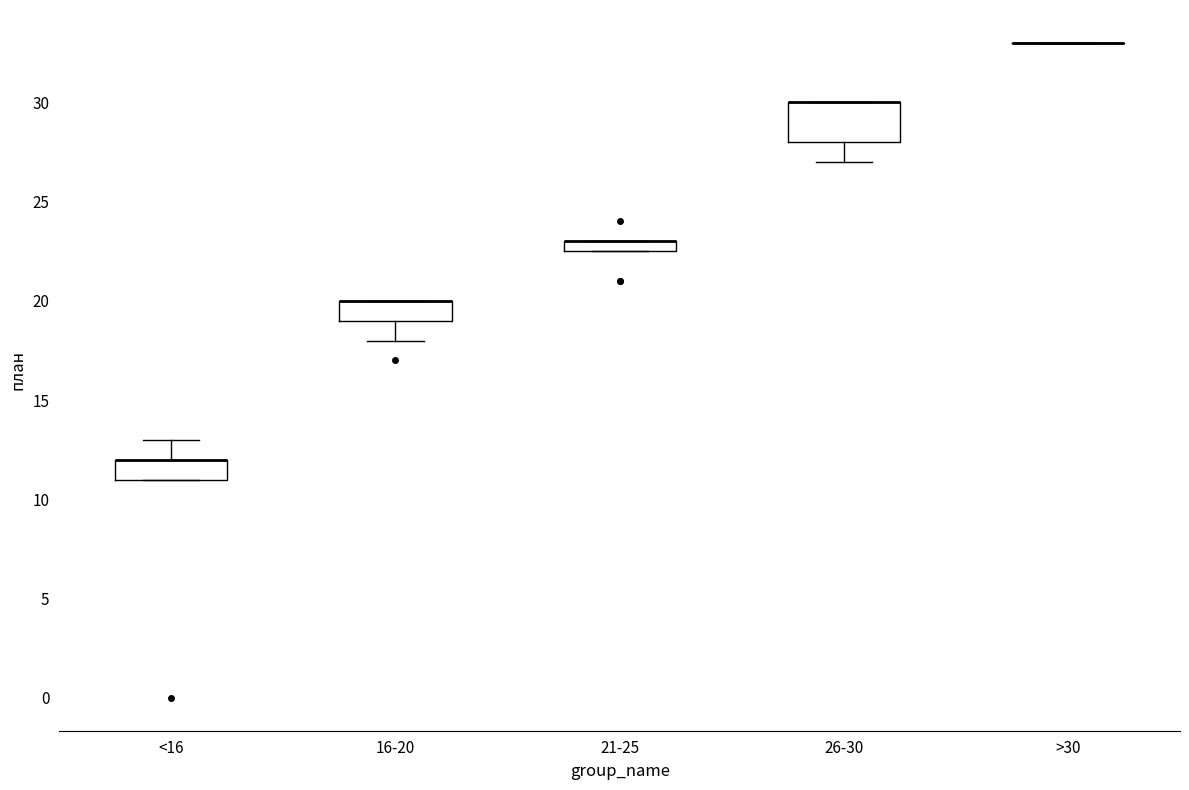

Where is the upper edge of the box for 21-25 on the y-axis? The values are not printed on the chart, so give them approximately, as read against the axis.

23.0